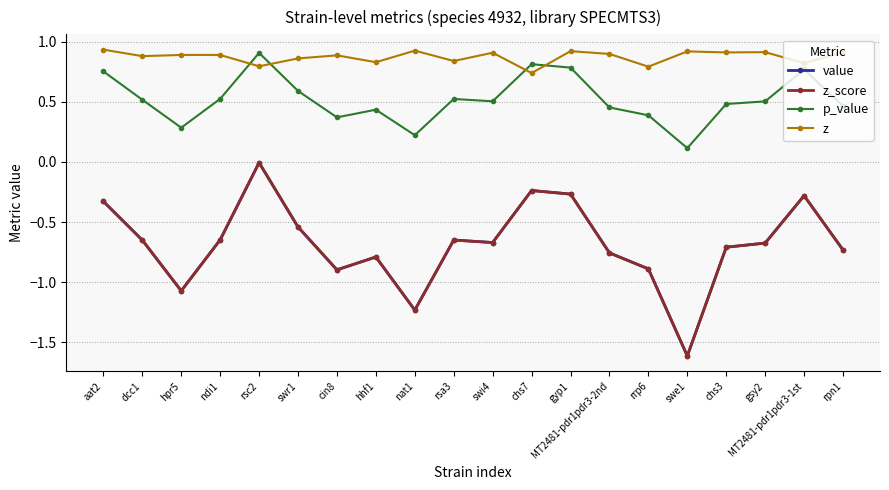

Is this an area chart (filled region under the line)?

No